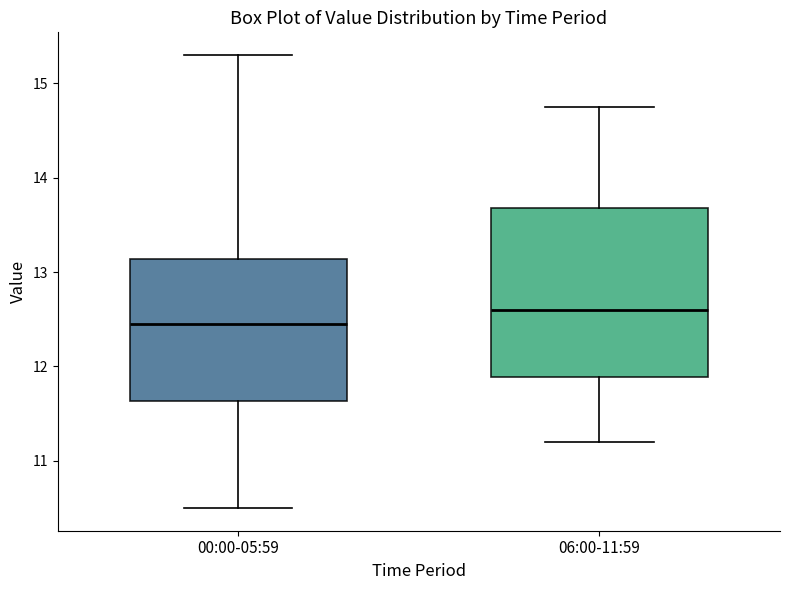

Which box's median line is the lowest?

00:00-05:59